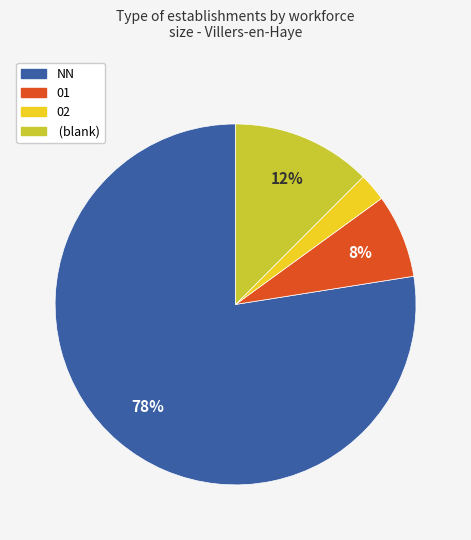

To the nearest percent, what is the average slice percentage?

25%